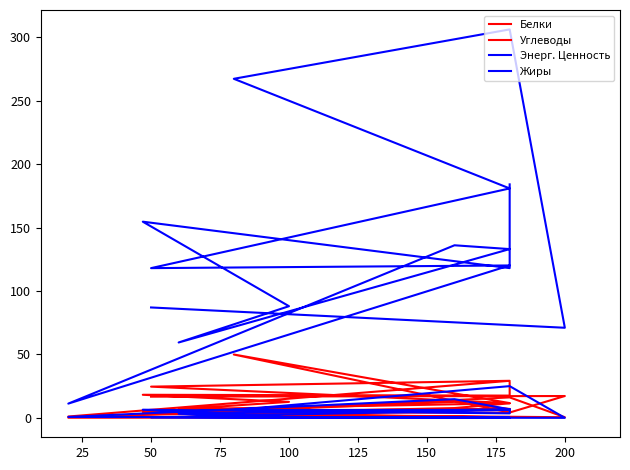

How many categories are shown in the chart?

15